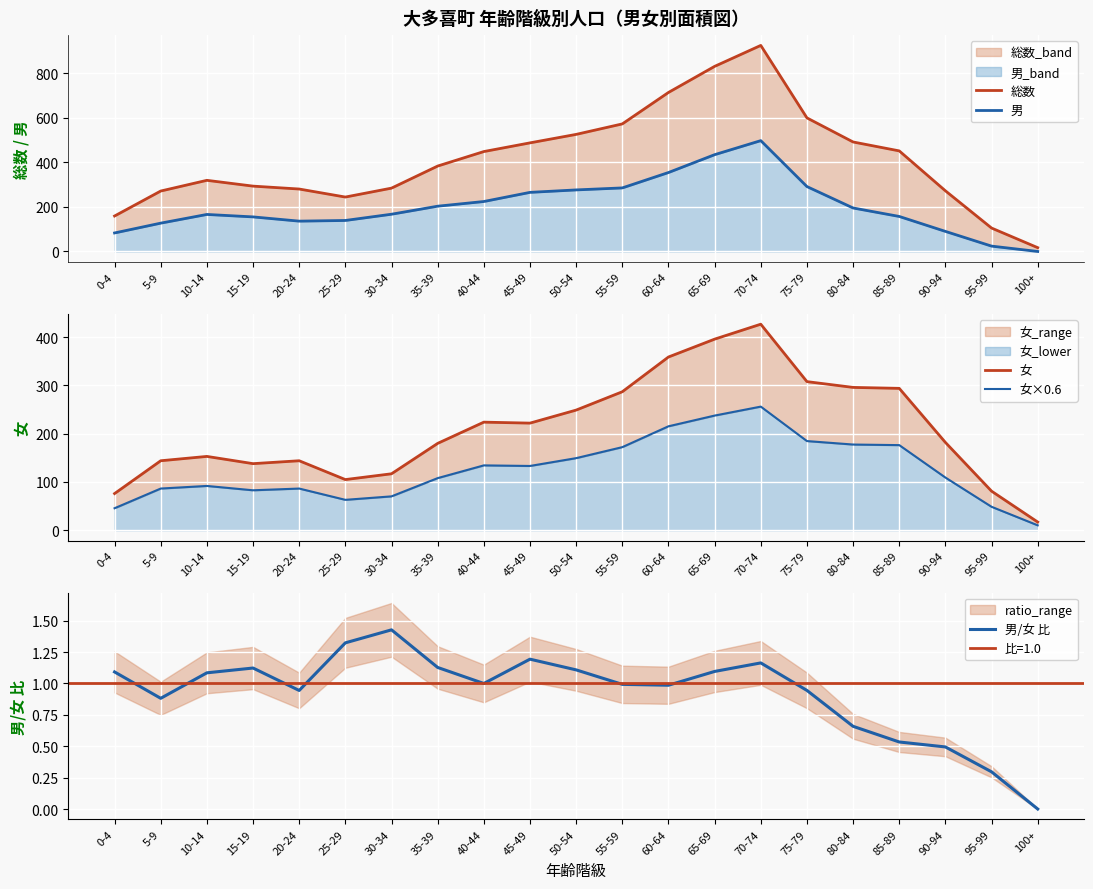

True or false: 女×0.6 and 総数 cross at least once.

False